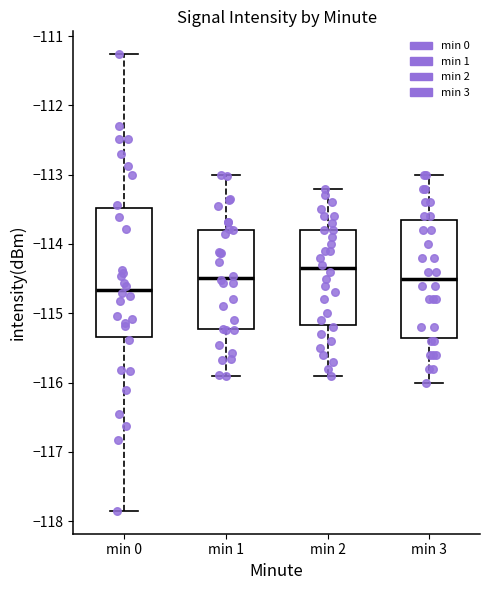

Comparing the boxes themselves (not the whiskers), which one is the tallest?

min 0